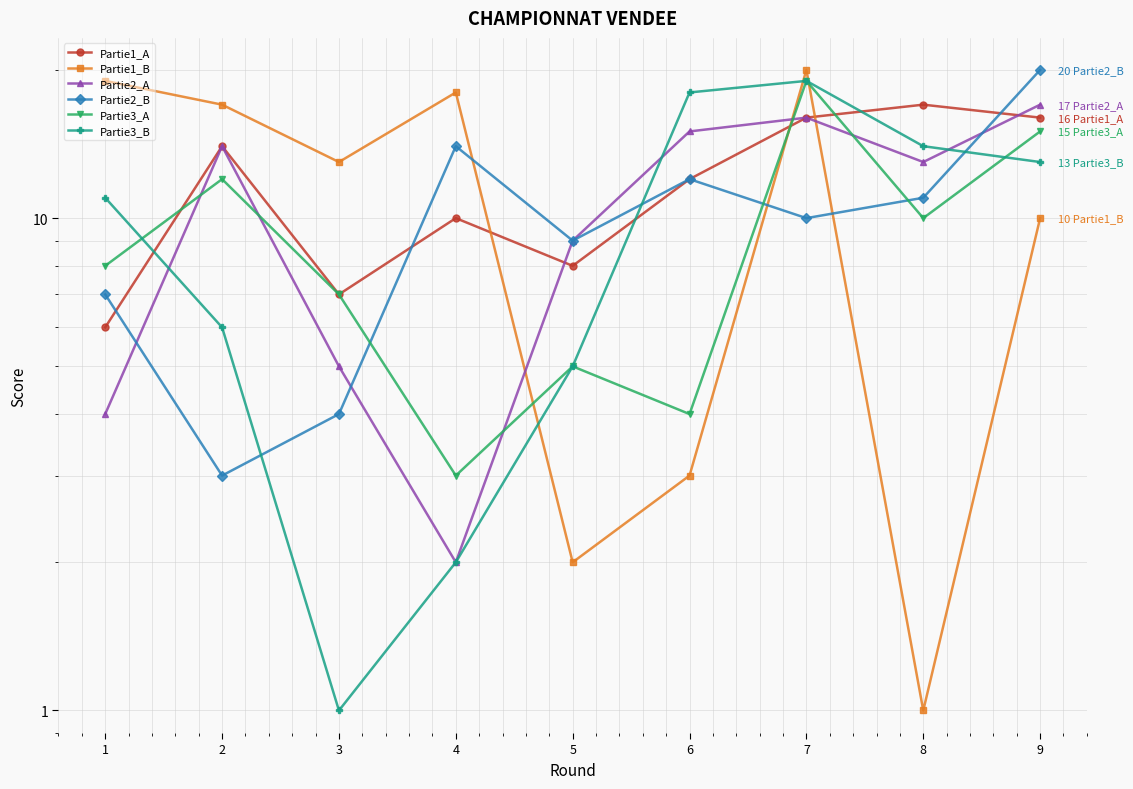

Reading left to right, list all the values displayed in this chart.

Partie1_A: 6	14	7	10	8	12	16	17	16
Partie1_B: 19	17	13	18	2	3	20	1	10
Partie2_A: 4	14	5	2	9	15	16	13	17
Partie2_B: 7	3	4	14	9	12	10	11	20
Partie3_A: 8	12	7	3	5	4	19	10	15
Partie3_B: 11	6	1	2	5	18	19	14	13